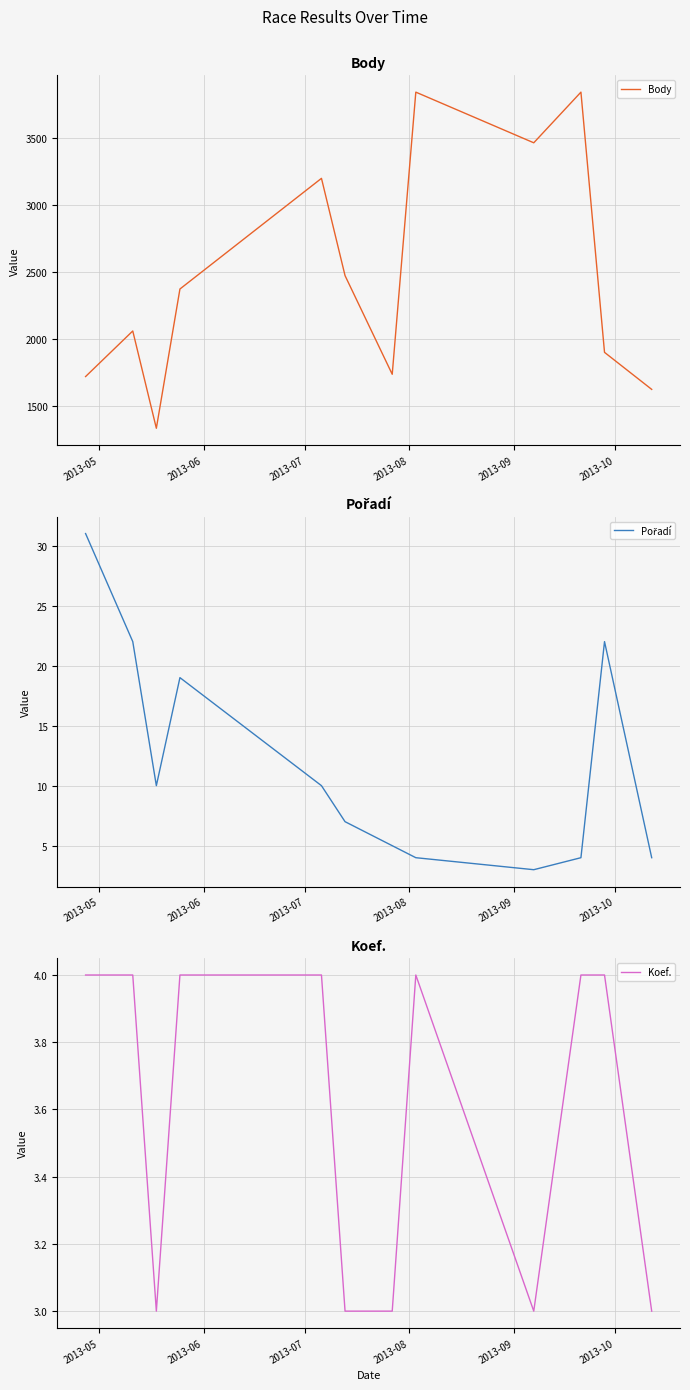

What is the lowest value of the Body series?

1330